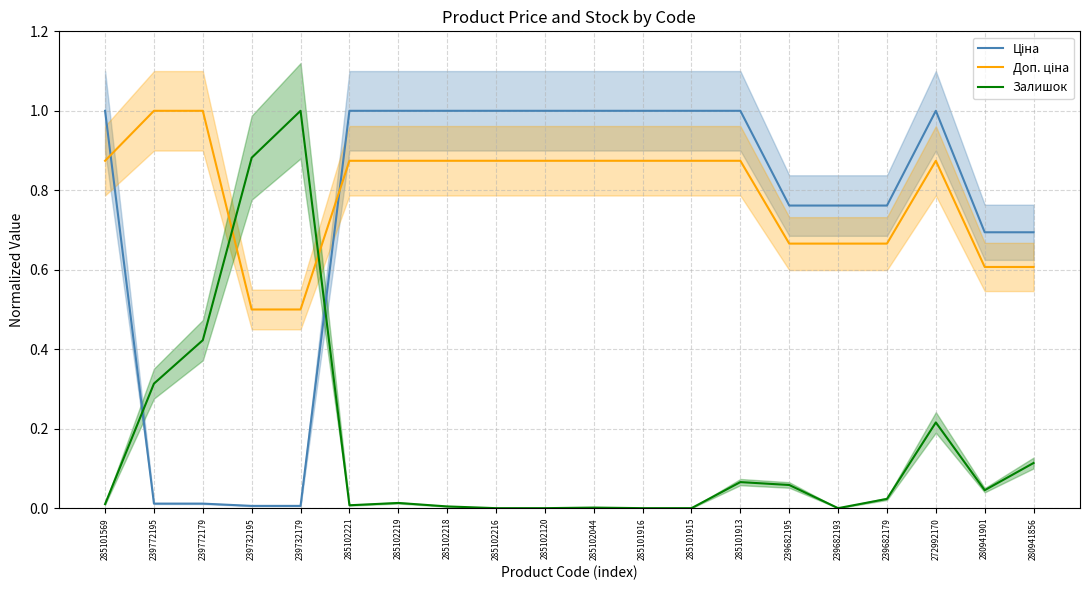

Count the Доп. ціна values in the range 0 to 1.

20